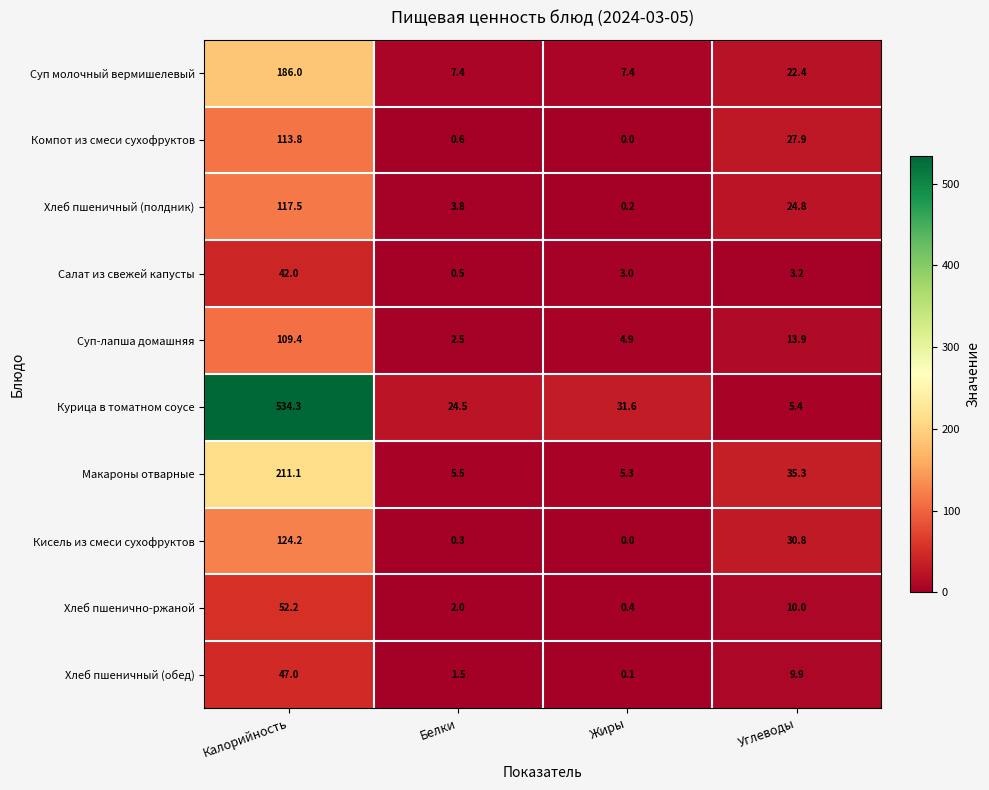

Is it true that Салат из свежей капусты equals 0.7 at Углеводы?

False